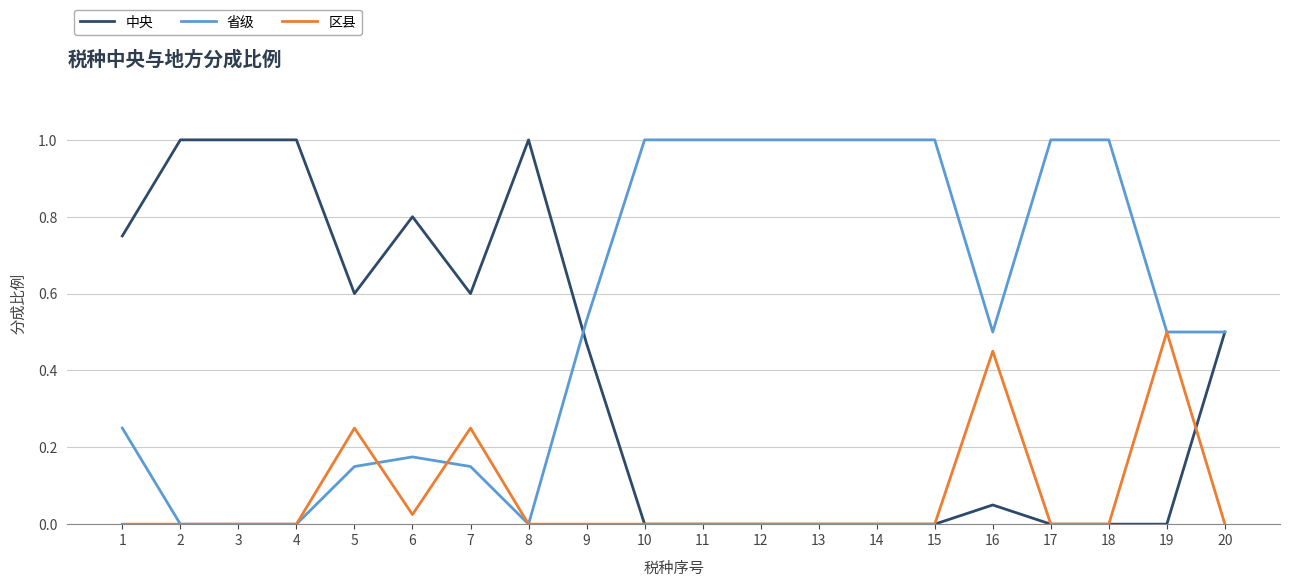

Which series changed the most between 5 and 9?

省级